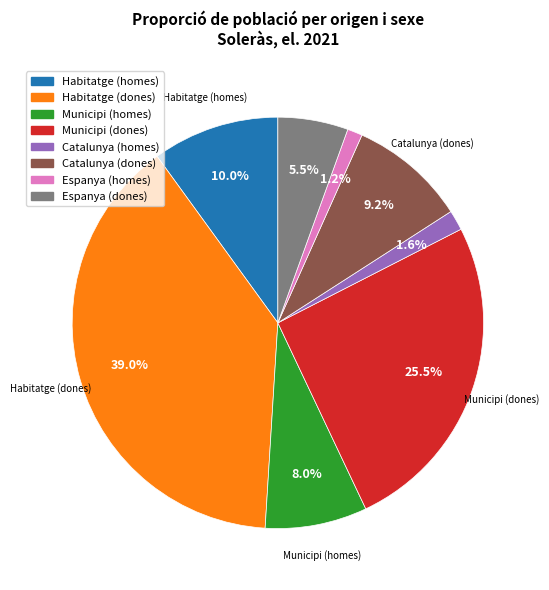

What percentage do Habitatge (homes) and Espanya (homes) together represent?

11.2%